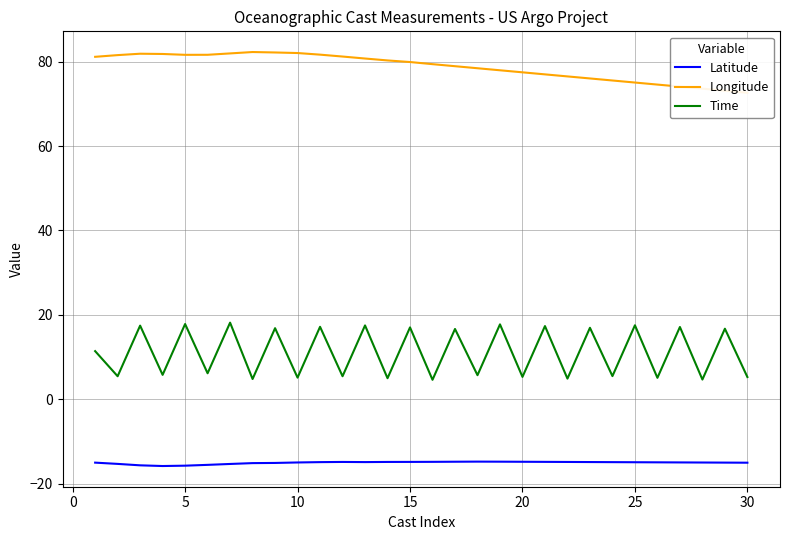

What is the maximum value shown in the chart?

82.3